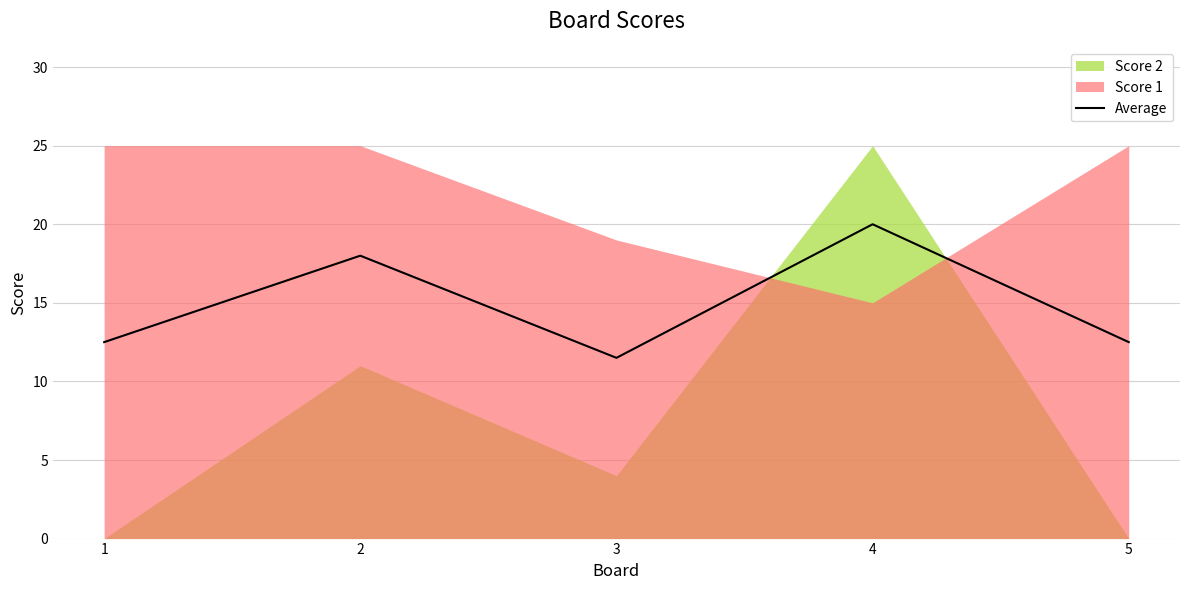

The Average series shows 2.7 at 1. True or false?

False